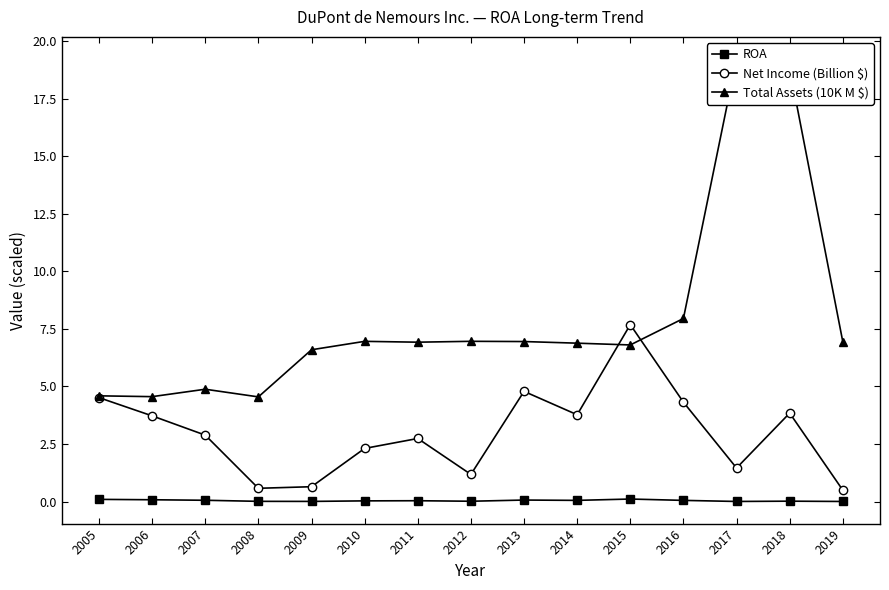

Which series has the largest total across all categories?

Total Assets (10K M $)